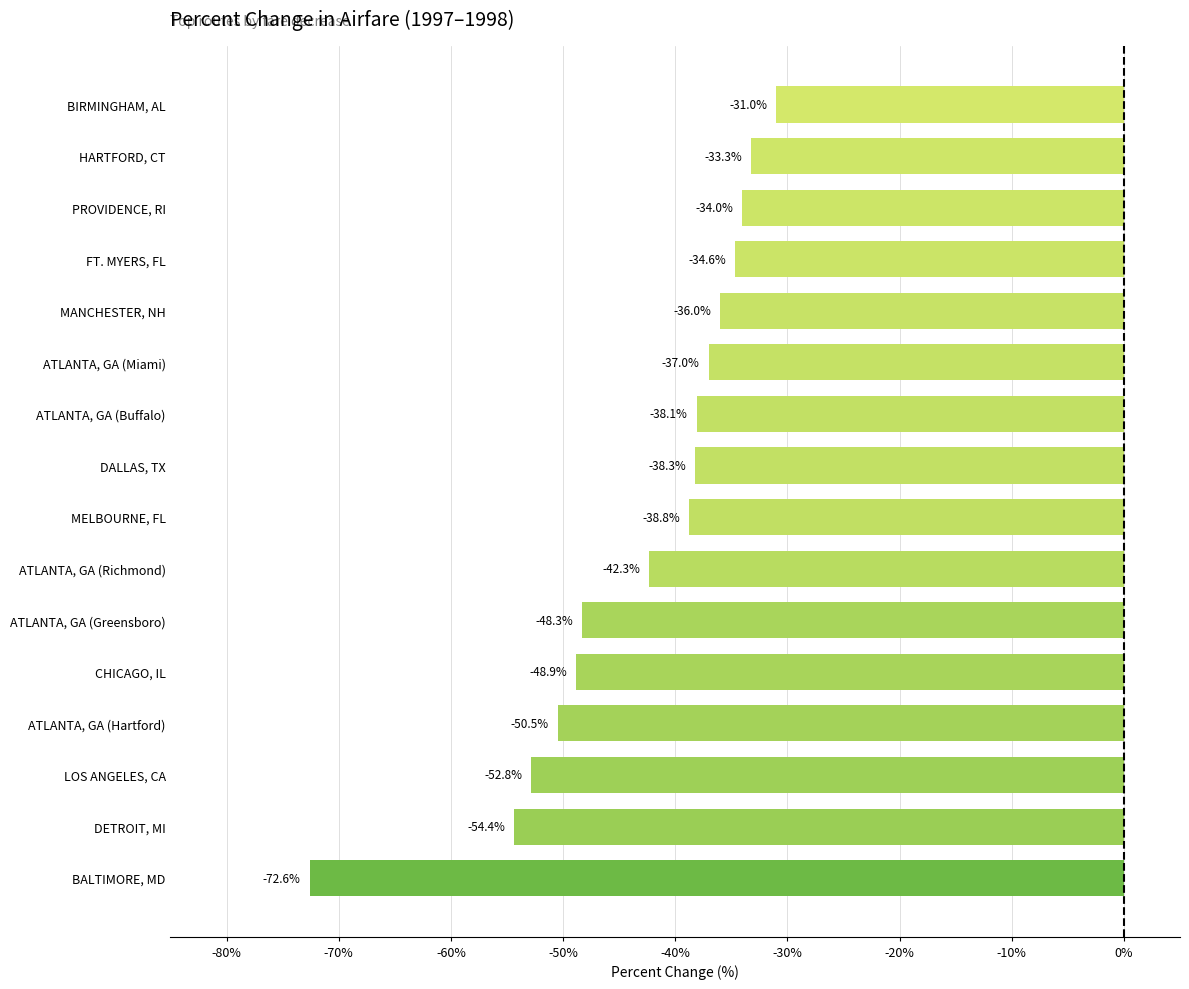

List the labels in order of value, largest first.

BIRMINGHAM, AL, HARTFORD, CT, PROVIDENCE, RI, FT. MYERS, FL, MANCHESTER, NH, ATLANTA, GA (Miami), ATLANTA, GA (Buffalo), DALLAS, TX, MELBOURNE, FL, ATLANTA, GA (Richmond), ATLANTA, GA (Greensboro), CHICAGO, IL, ATLANTA, GA (Hartford), LOS ANGELES, CA, DETROIT, MI, BALTIMORE, MD